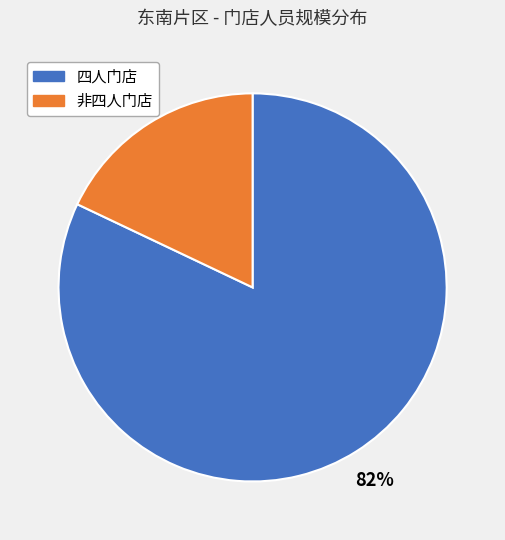

To the nearest percent, what is the average slice percentage?

50%